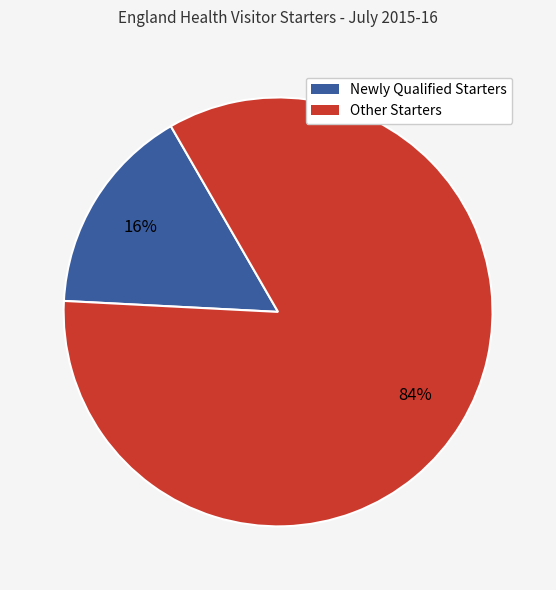

Is there a majority slice in this chart?

Yes